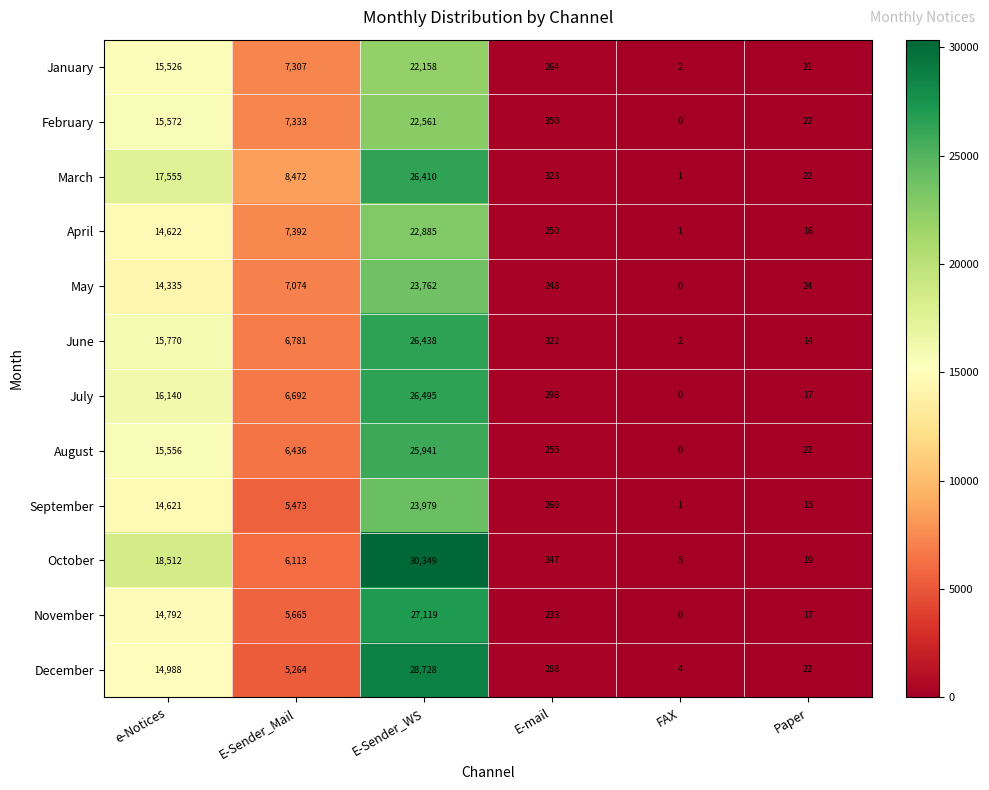

List the labels in order of April value, smallest first.

FAX, Paper, E-mail, E-Sender_Mail, e-Notices, E-Sender_WS